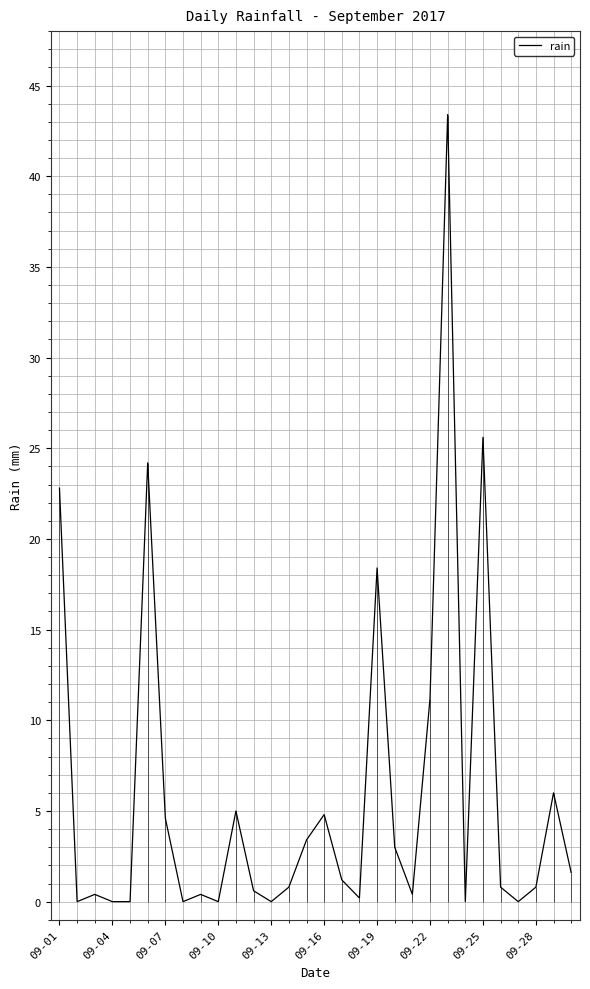

How many points are lower than both their immediate neighbors (excluding endpoints)?

8